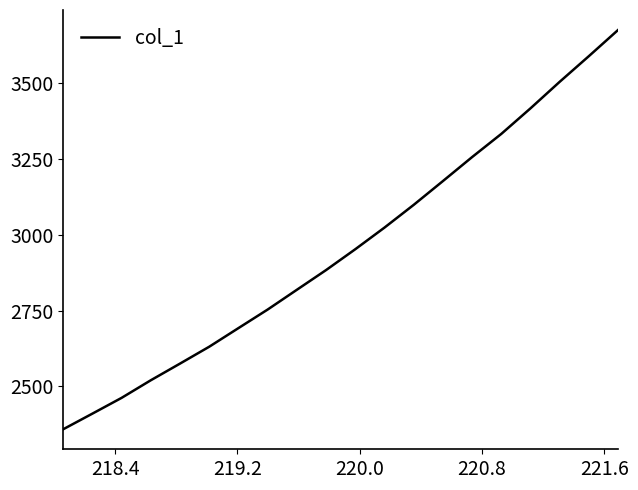

What is the maximum value shown in the chart?

3674.9